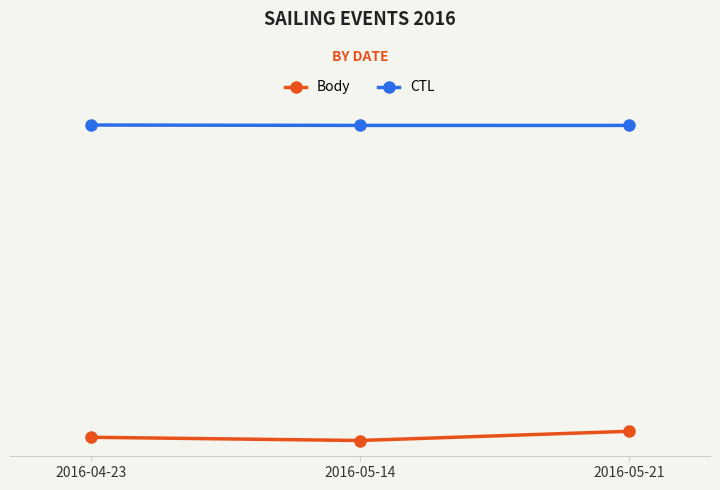

Does the chart have visible grid lines?

Yes